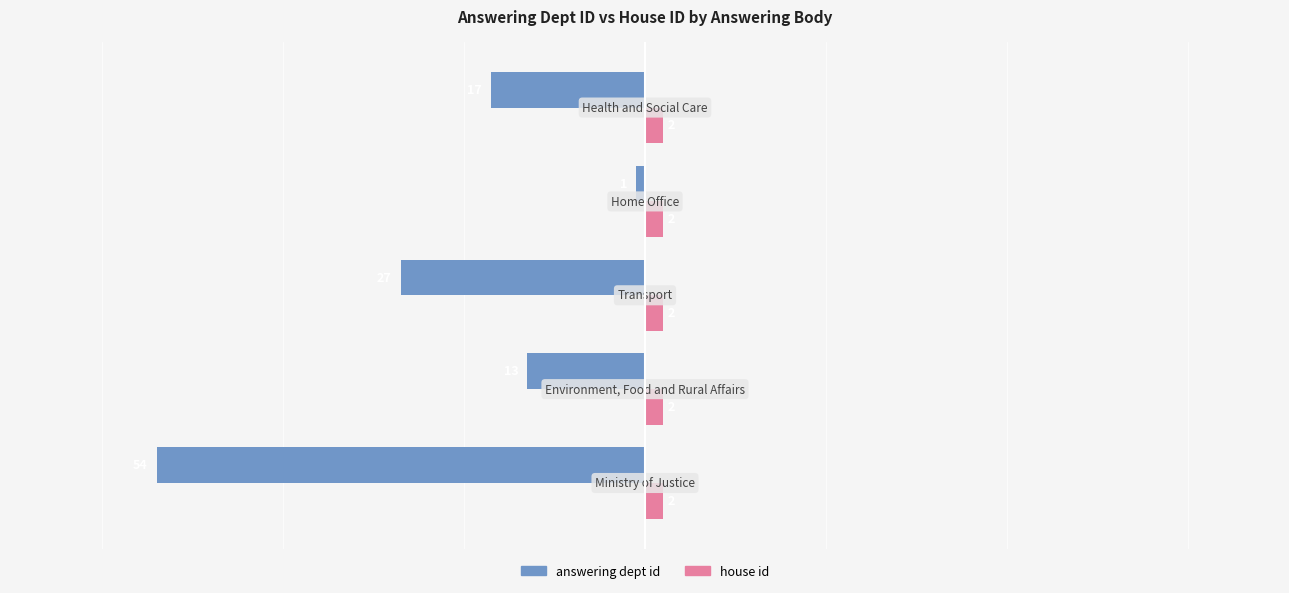

Which series has the largest total across all categories?

house id